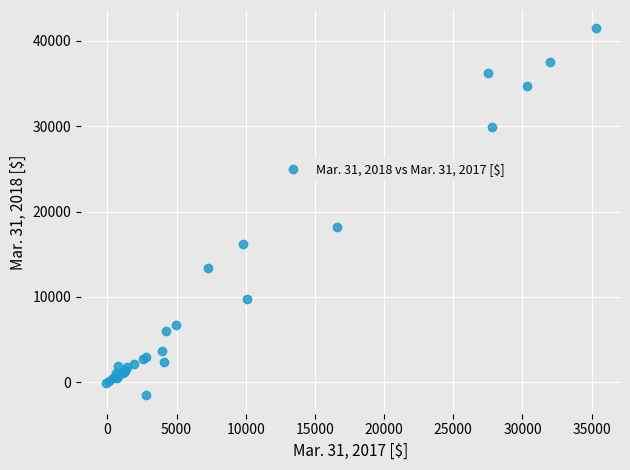

What Y value in the scatter plot is closest to 19960?

18241